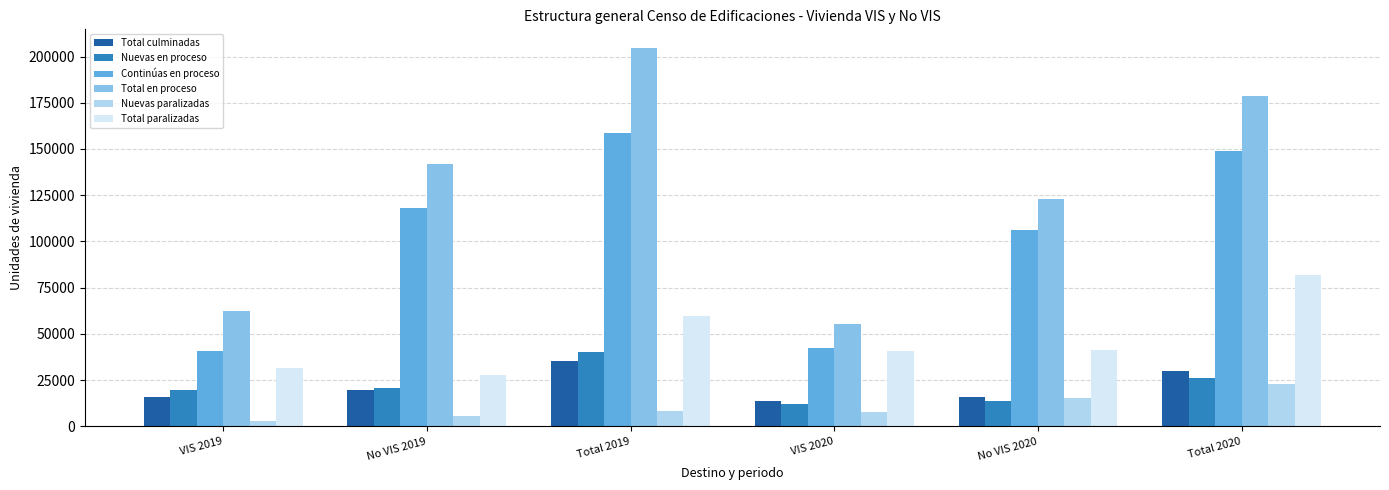

The value of Total paralizadas at VIS 2020 is 18863. True or false?

False